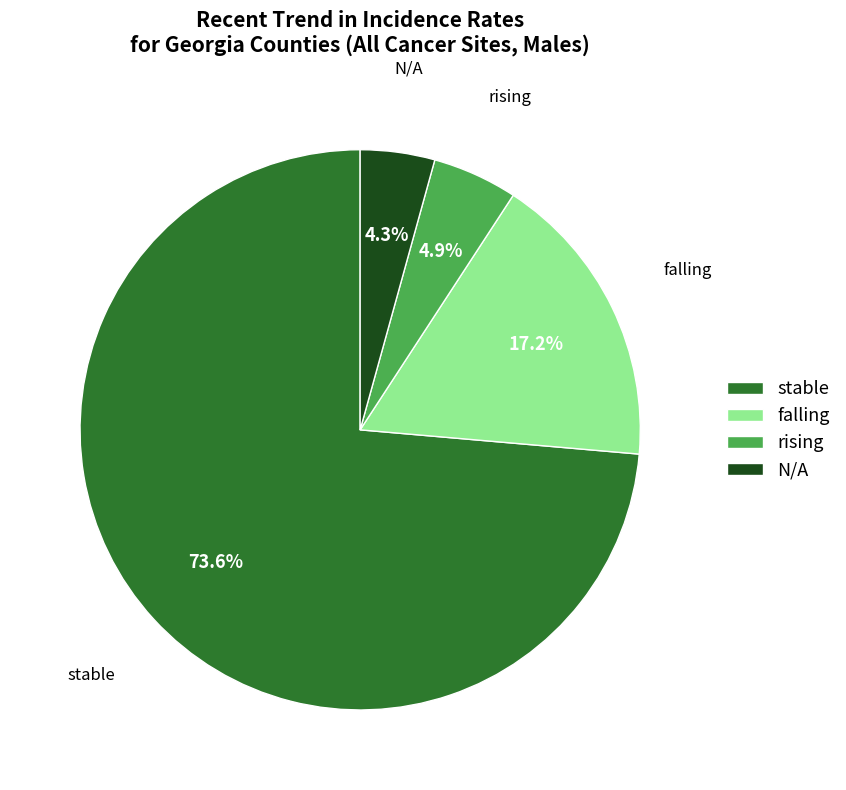

How many segments does this pie chart have?

4